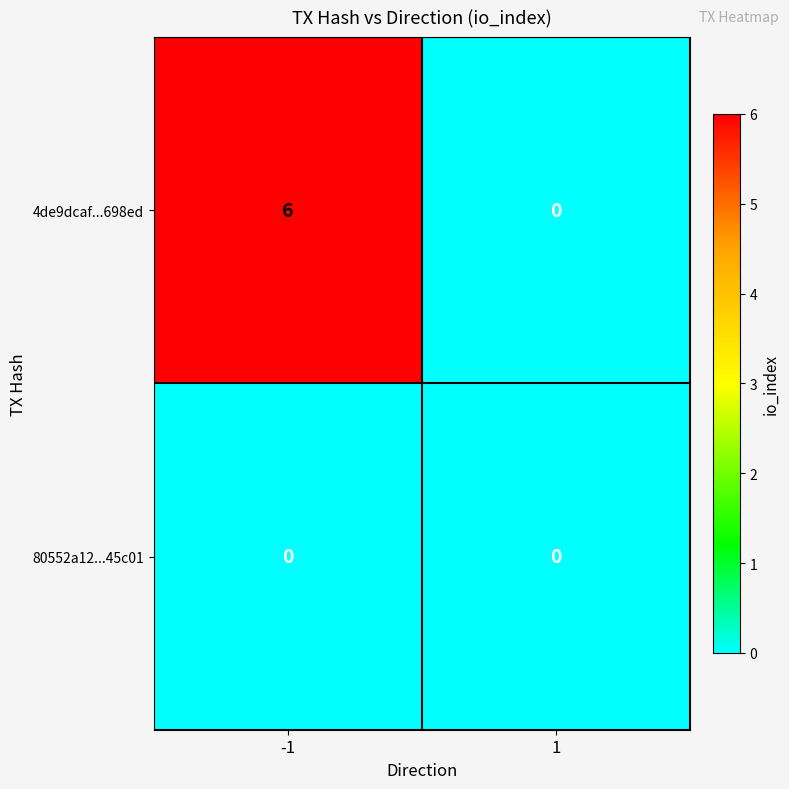

Read the 4de9dcaf...698ed value at -1.

6